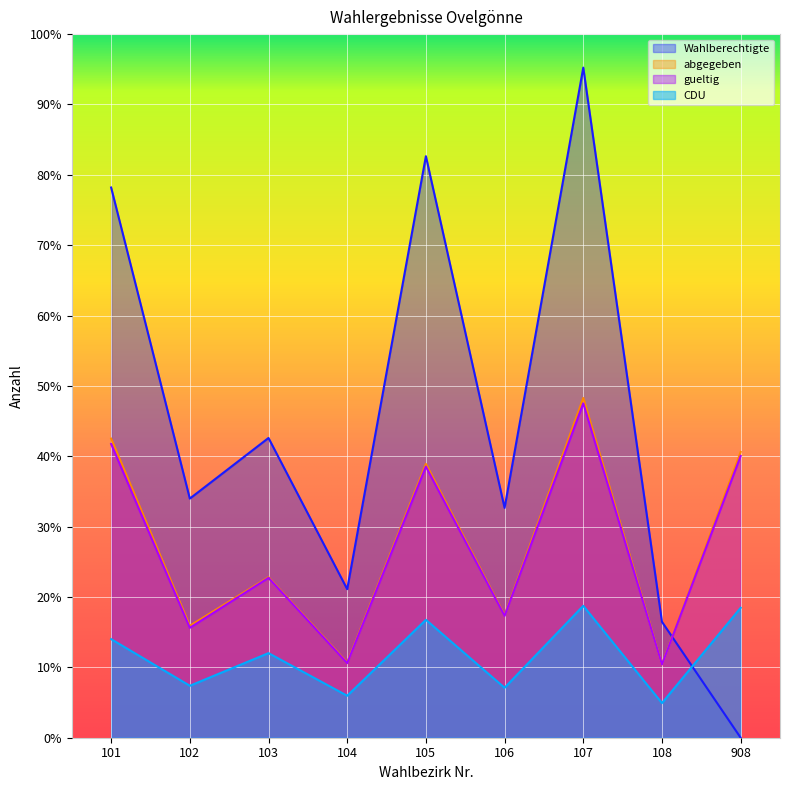

Does the chart display data point markers on the line(s)?

No